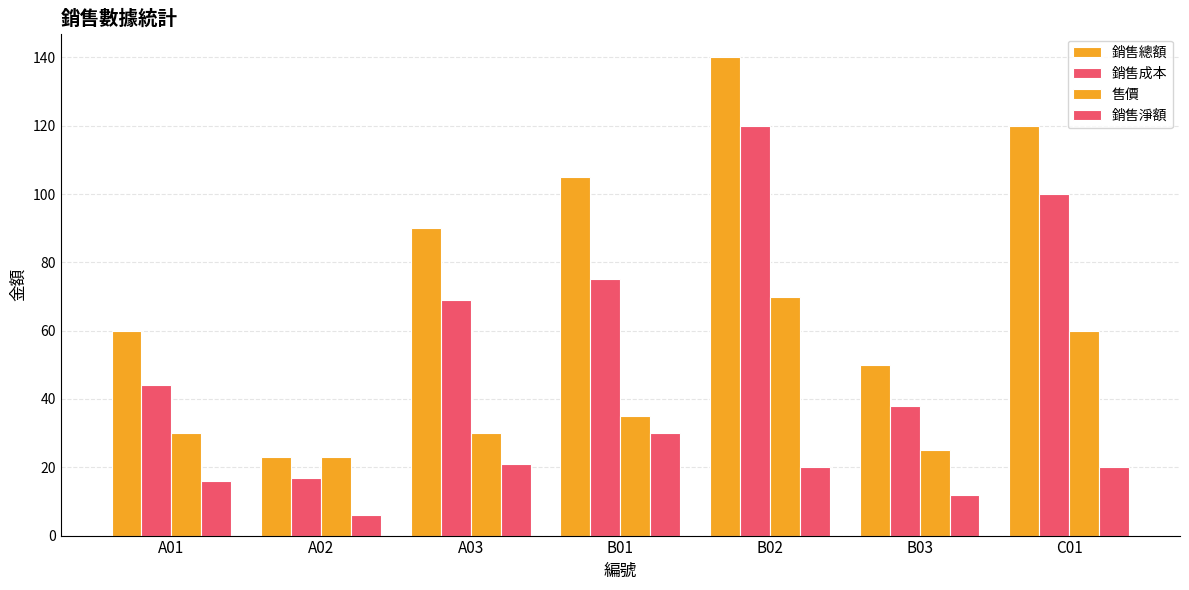

At which label does 銷售總額 reach its minimum?

A02